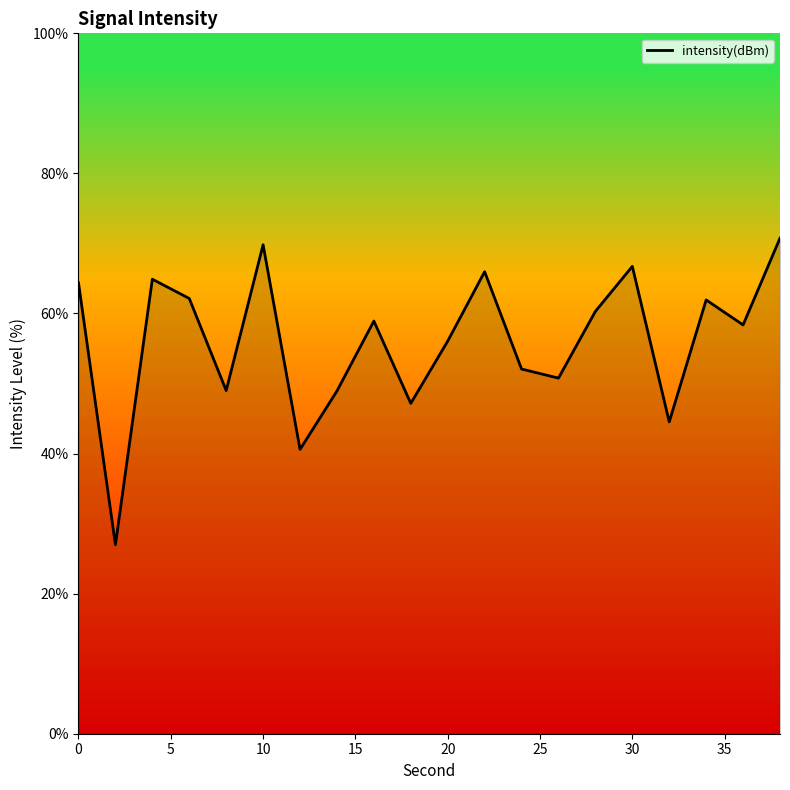

What is the sum of all values?

1120.3